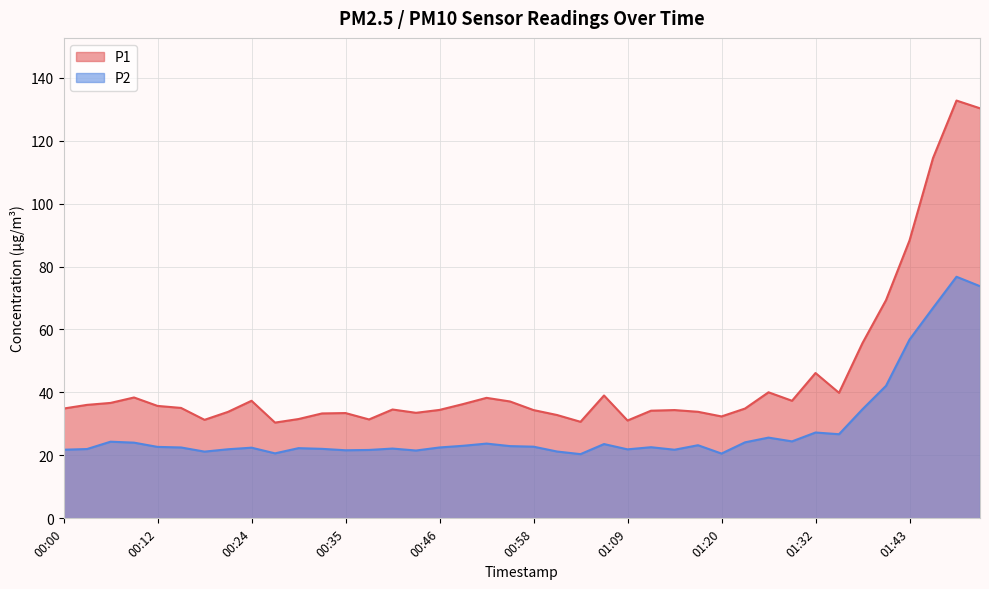

How many data points in P2 are less than 22?

12